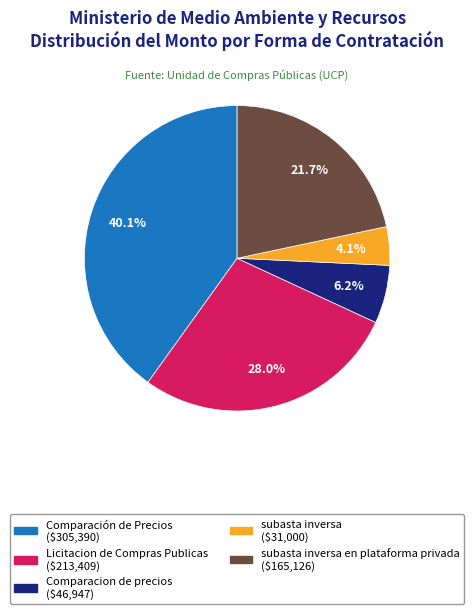

Is there any slice that represents more than half of the pie?

No